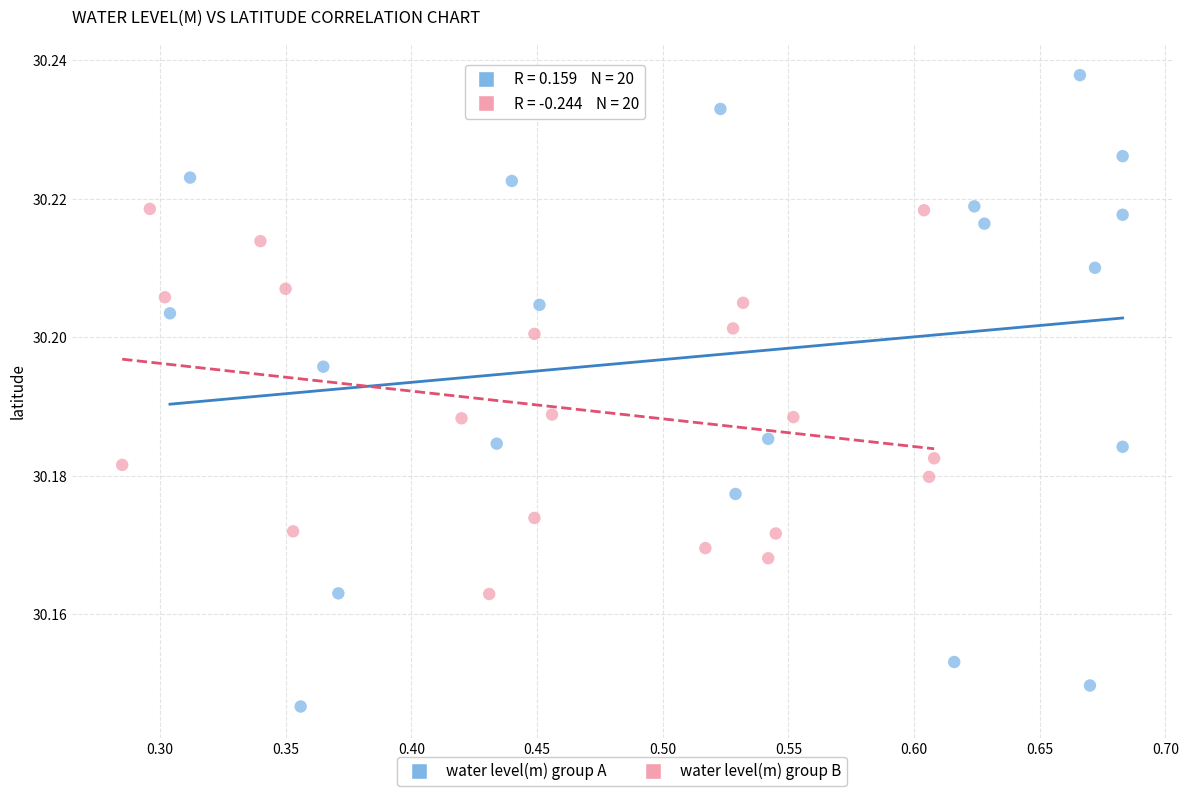

Which series has the widest spread of Y values?

water level(m) group A